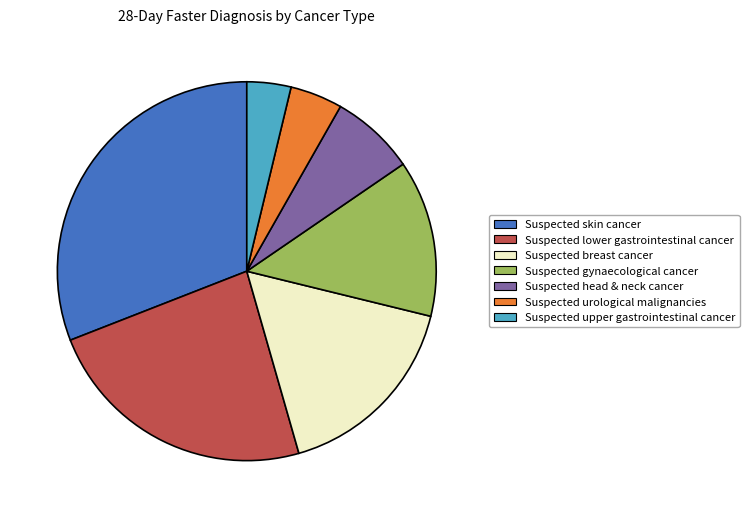

Does Suspected breast cancer represent more than half of the total?

No